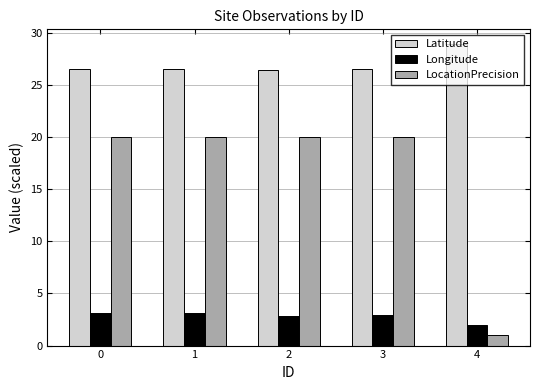

At 1, list the series in order from largest to smallest.

Latitude, LocationPrecision, Longitude